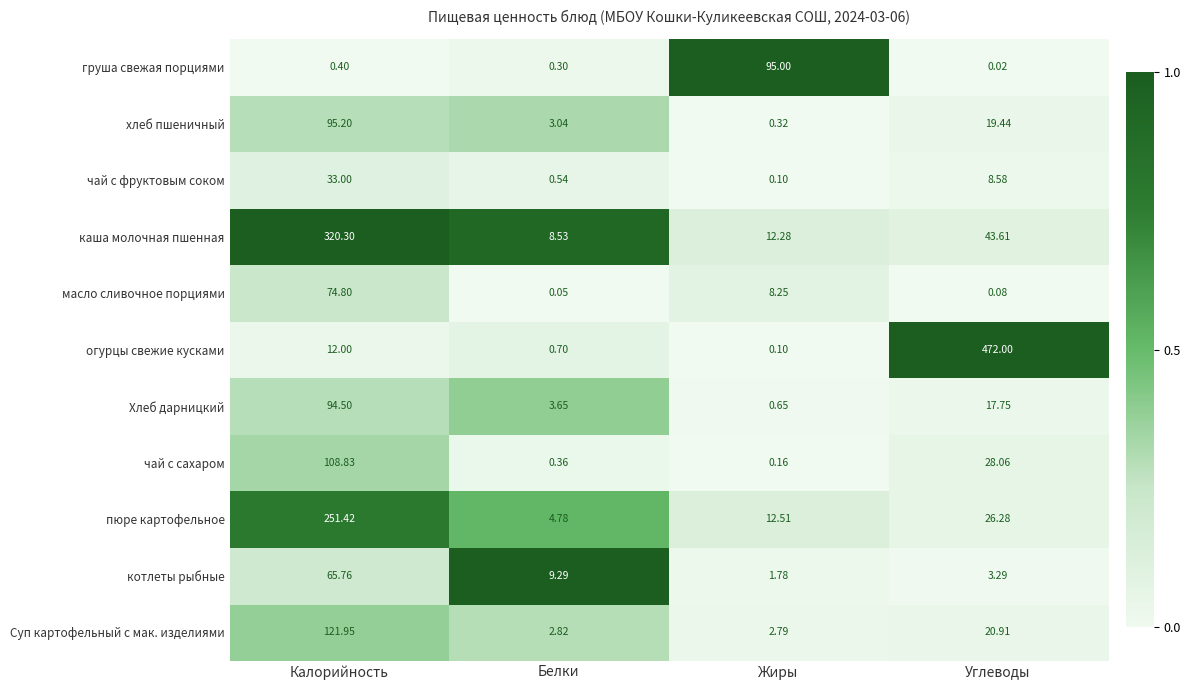

At Калорийность, list the series in order from largest to smallest.

каша молочная пшенная, пюре картофельное, Суп картофельный с мак. изделиями, чай с сахаром, хлеб пшеничный, Хлеб дарницкий, масло сливочное порциями, котлеты рыбные, чай с фруктовым соком, огурцы свежие кусками, груша свежая порциями